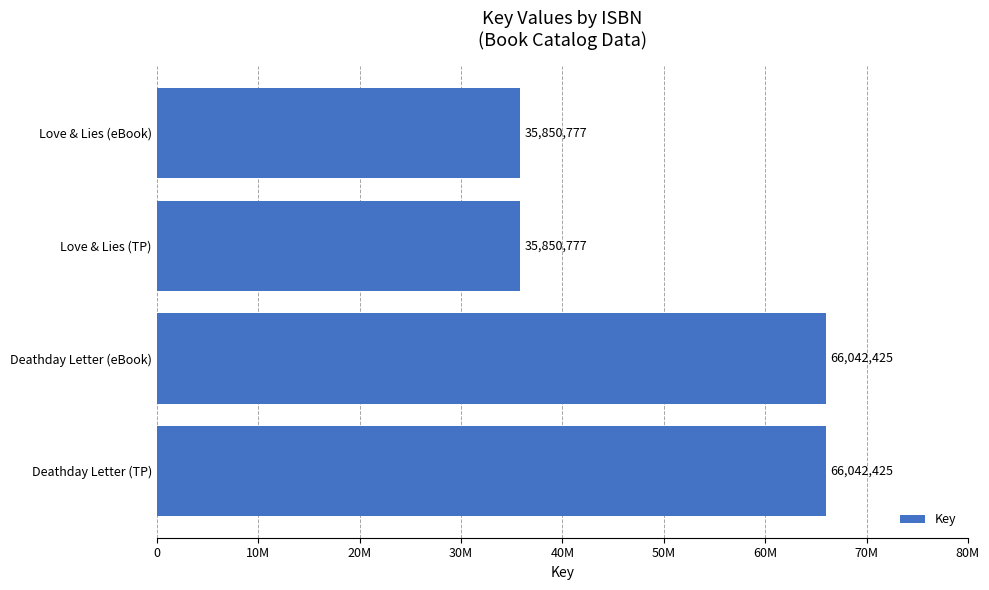

Does the chart contain any negative values?

No